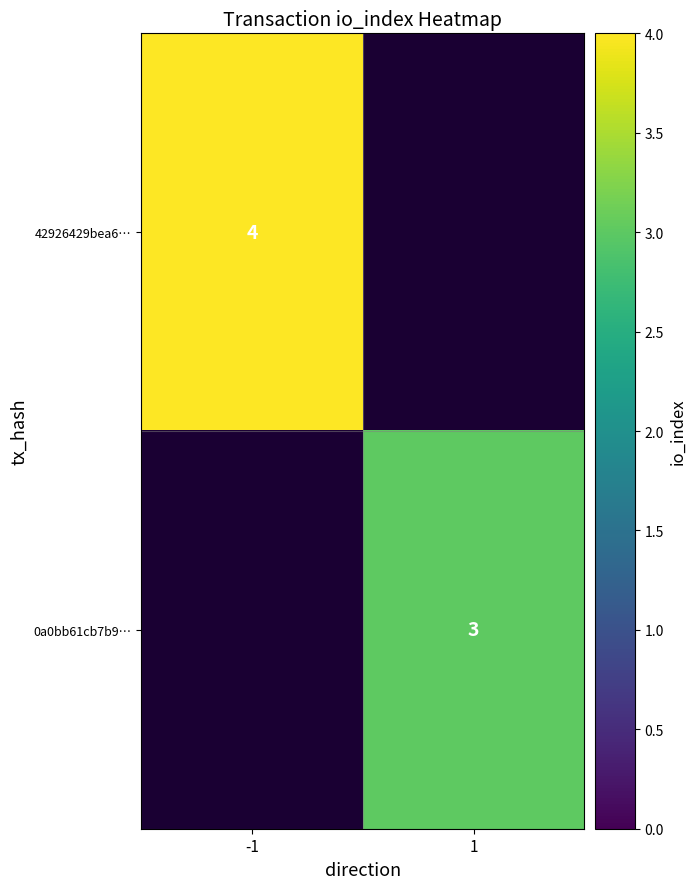

The value of 0a0bb61cb7b9… at 1 is 5. True or false?

False